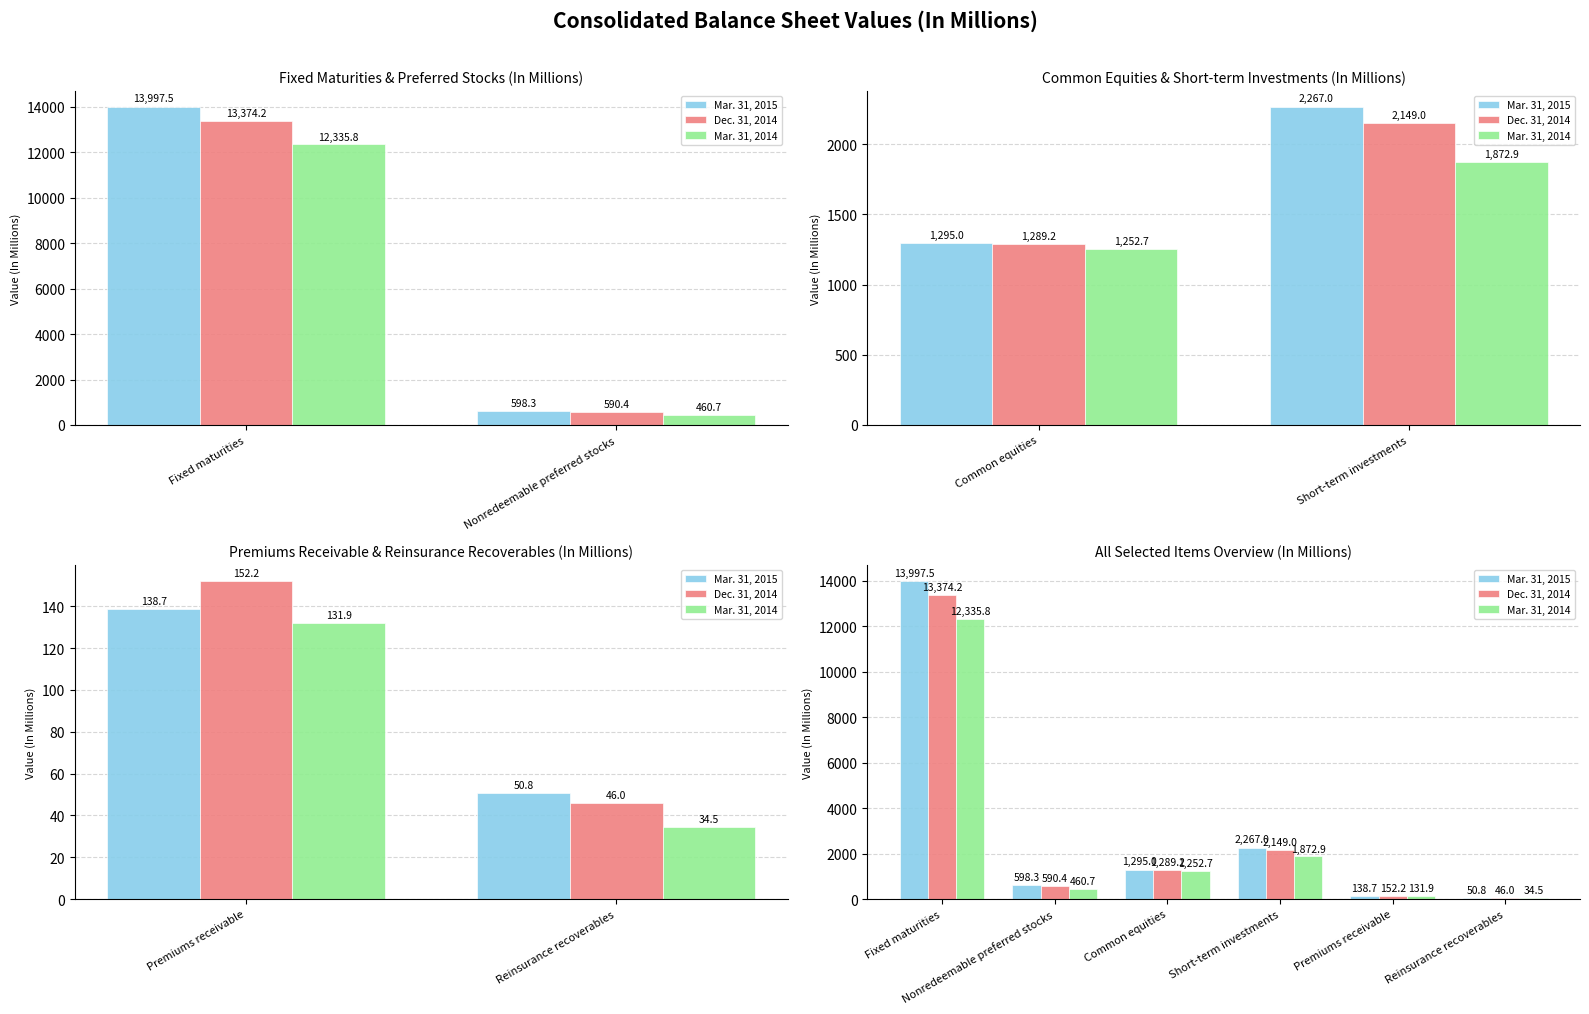

Count the number of categories in the chart.

6